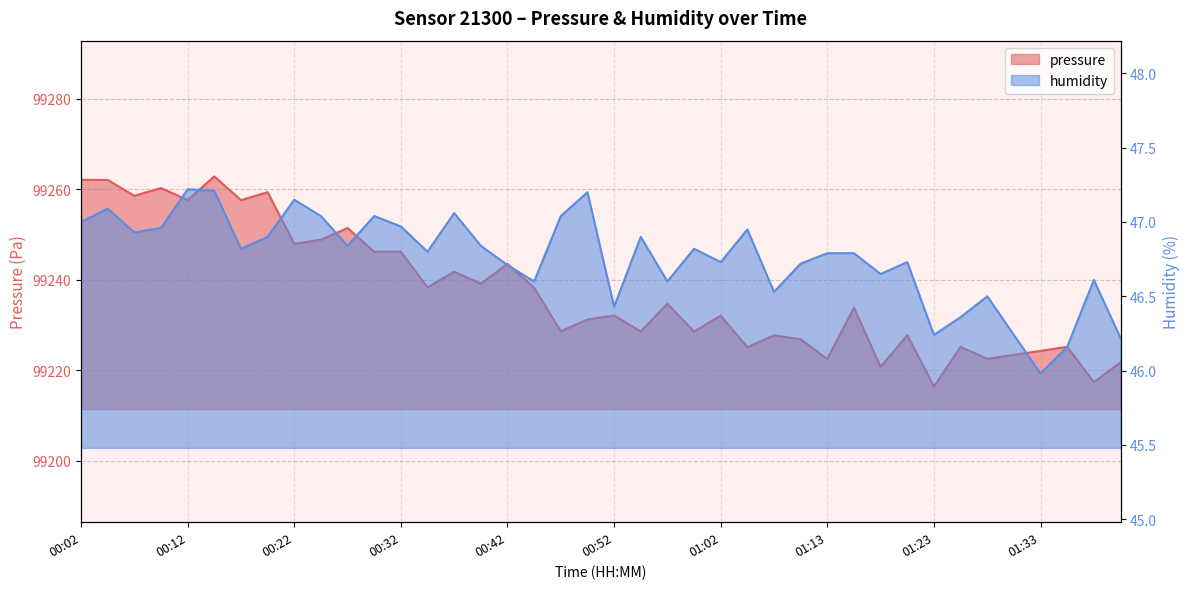

In pressure, how many points are higher than both neighbors (excluding endpoints)?

14